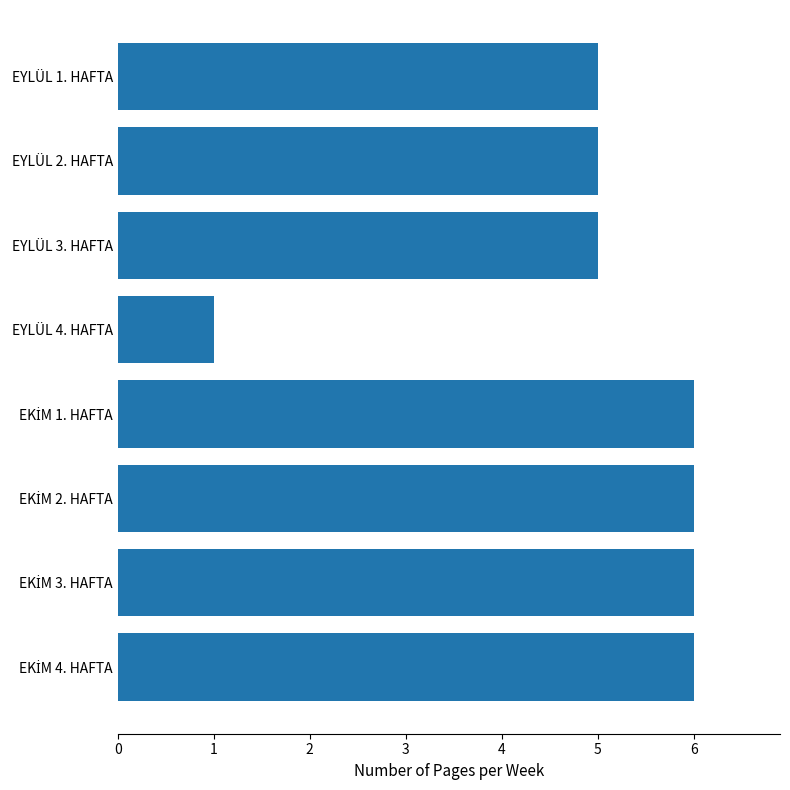

Which category has the lowest value across all series?

EYLÜL 4. HAFTA